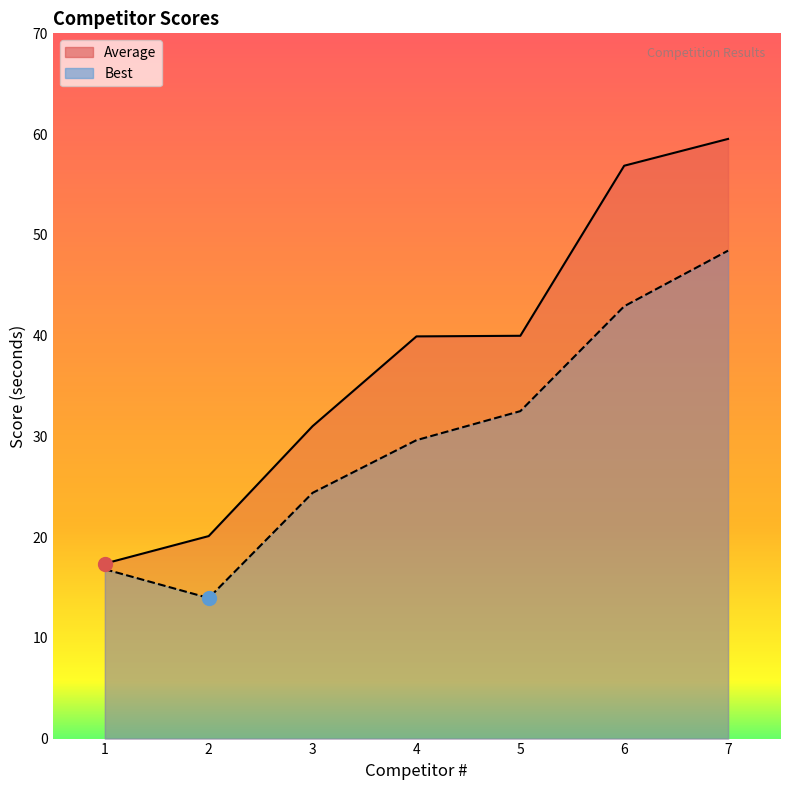

What is the average value of the Average series?

37.8